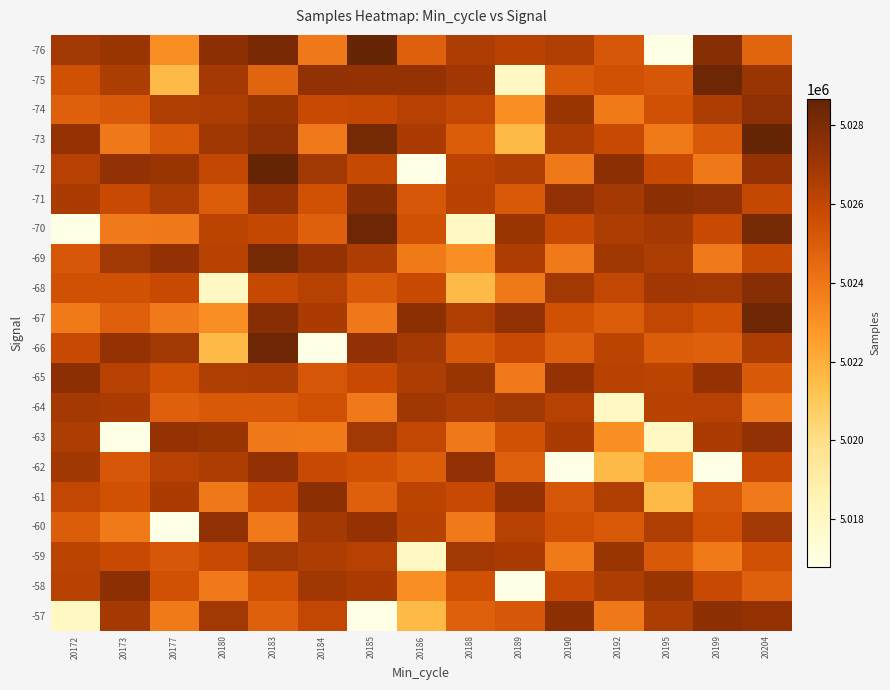

Count the number of categories in the chart.

15